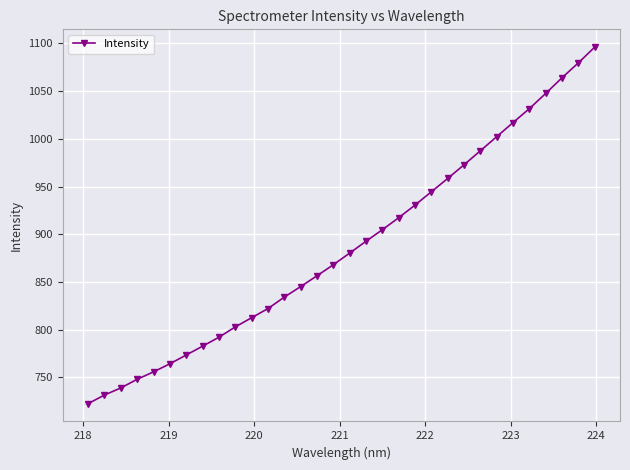

What is the greatest value displayed?

1096.1